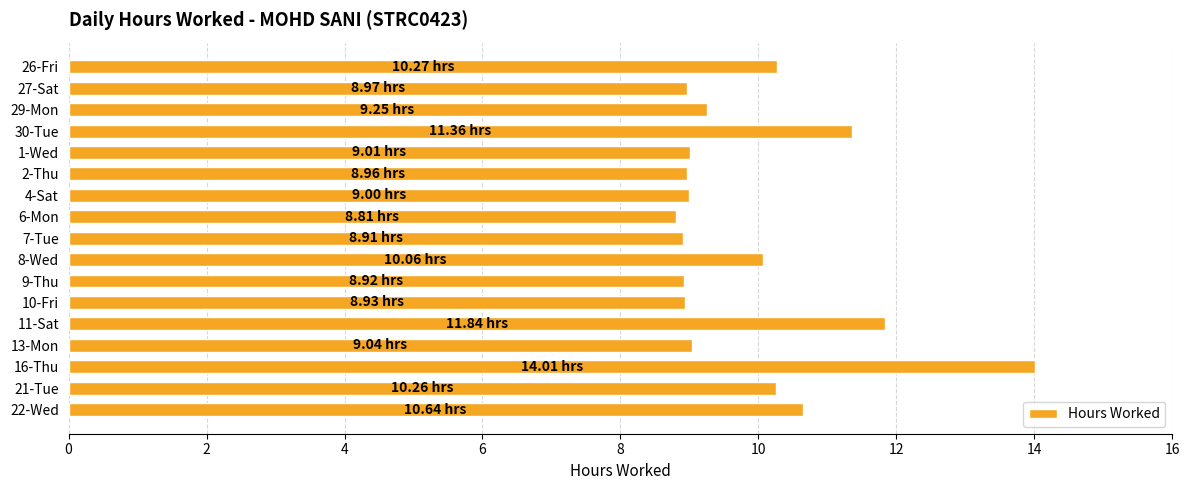

Approximately how many times larger is the value at 8-Wed compared to 10-Fri?

1.1